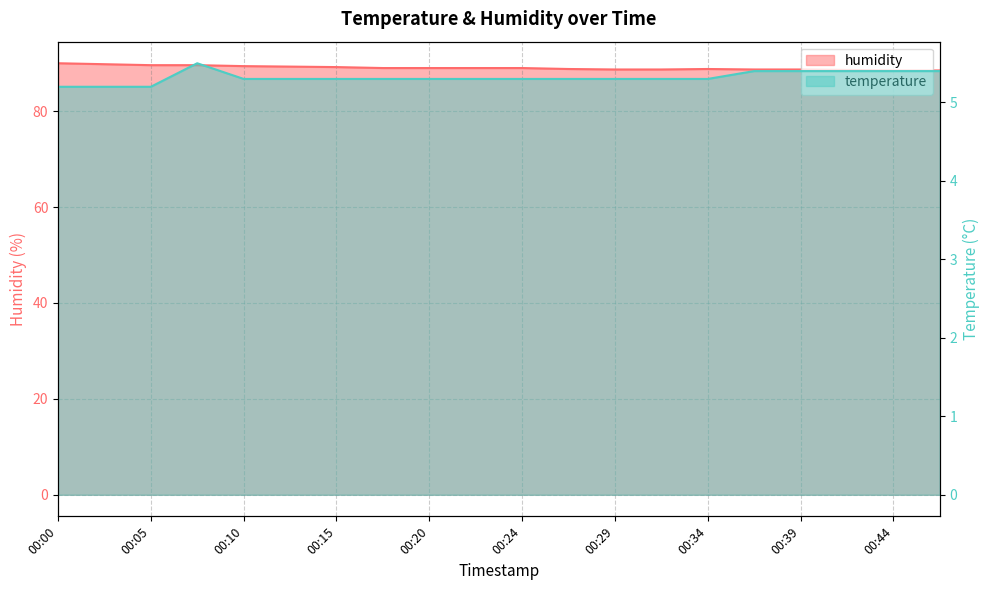

What is the value of the temperature point at the 17th from the left?

5.4